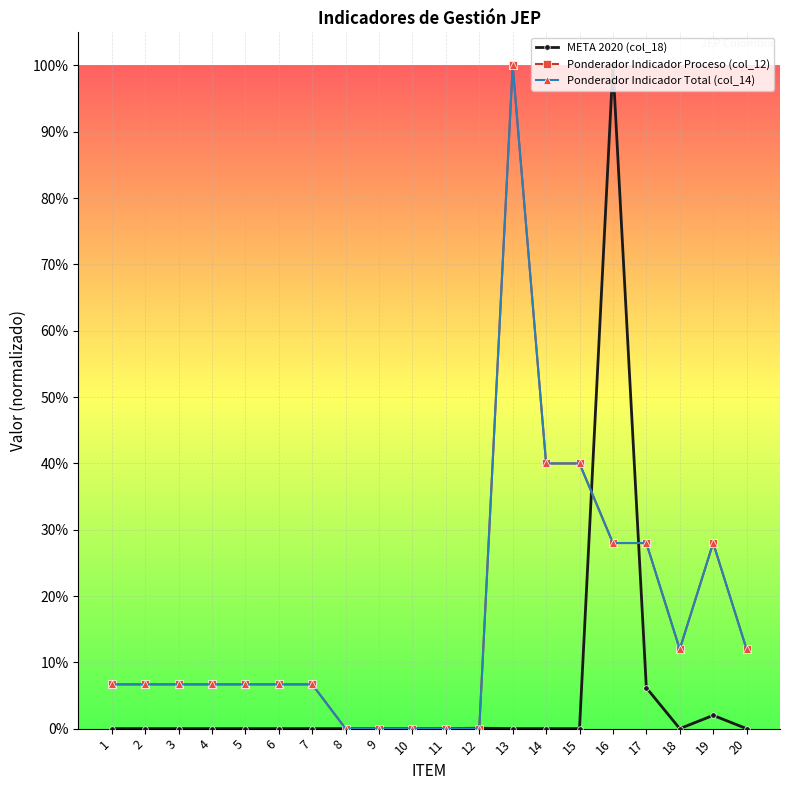

What is the total value across all series at 18?

0.2